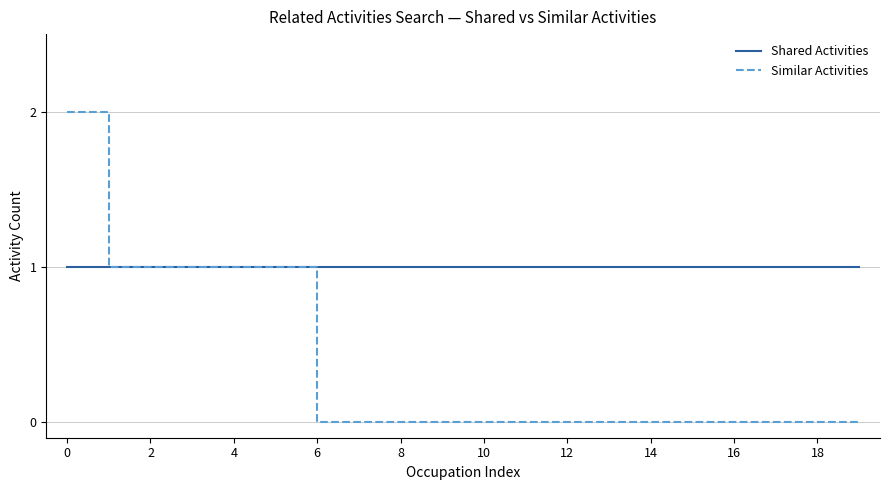

Which series has the largest total across all categories?

Shared Activities